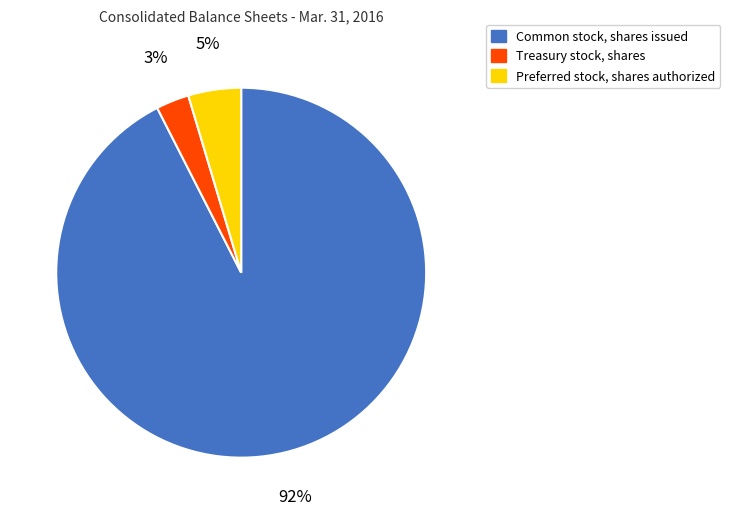

To the nearest percent, what percentage of the pie is Common stock, shares issued?

92%